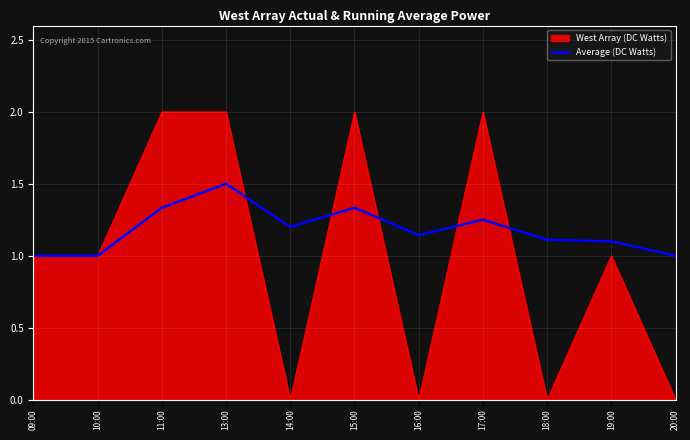

What is the smallest value displayed?

0.0